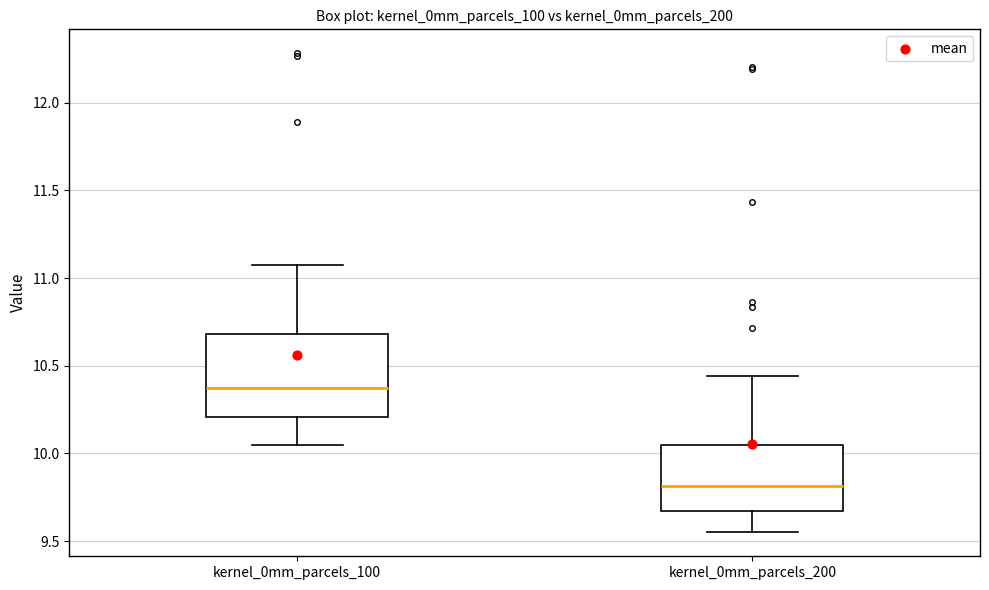

Comparing the boxes themselves (not the whiskers), which one is the tallest?

kernel_0mm_parcels_100